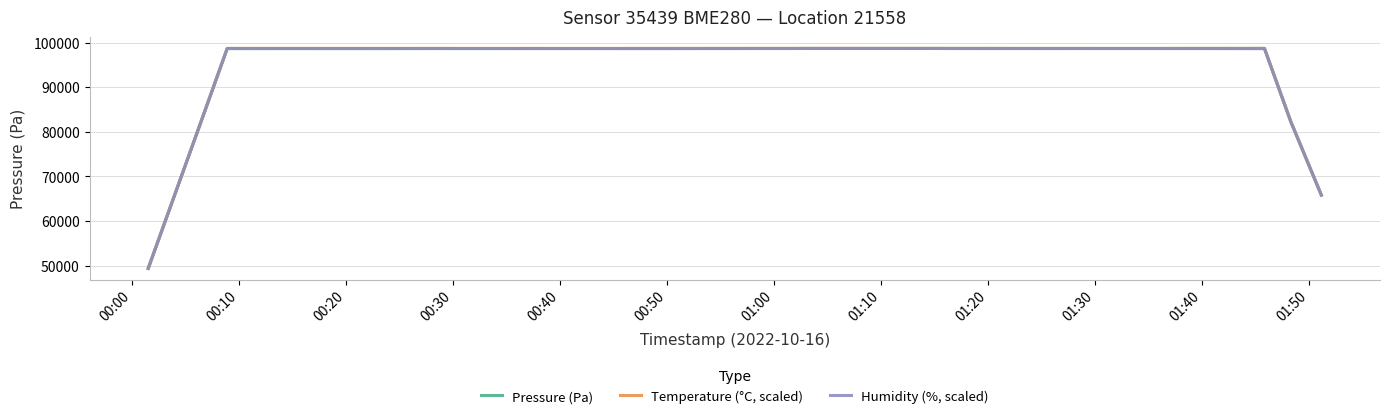

What is the highest value of the Humidity (%, scaled) series?

98722.0